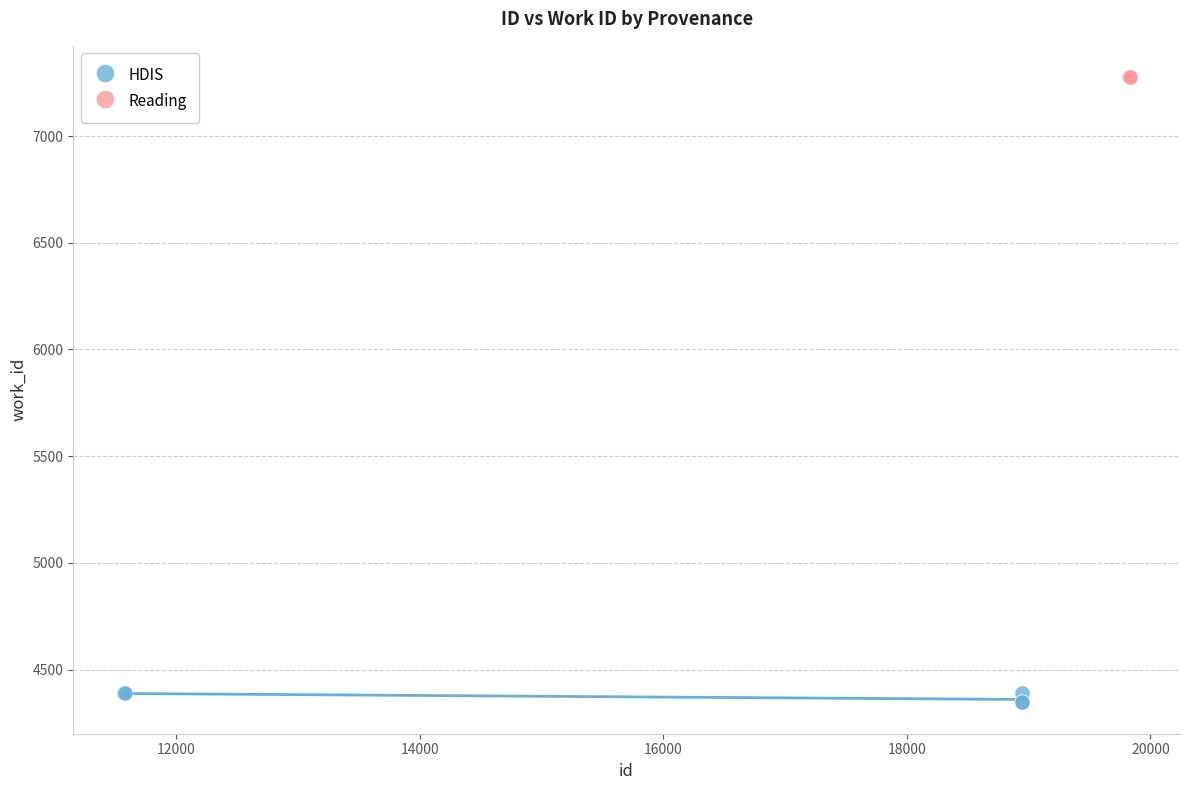

Which series reaches the maximum Y coordinate?

Reading